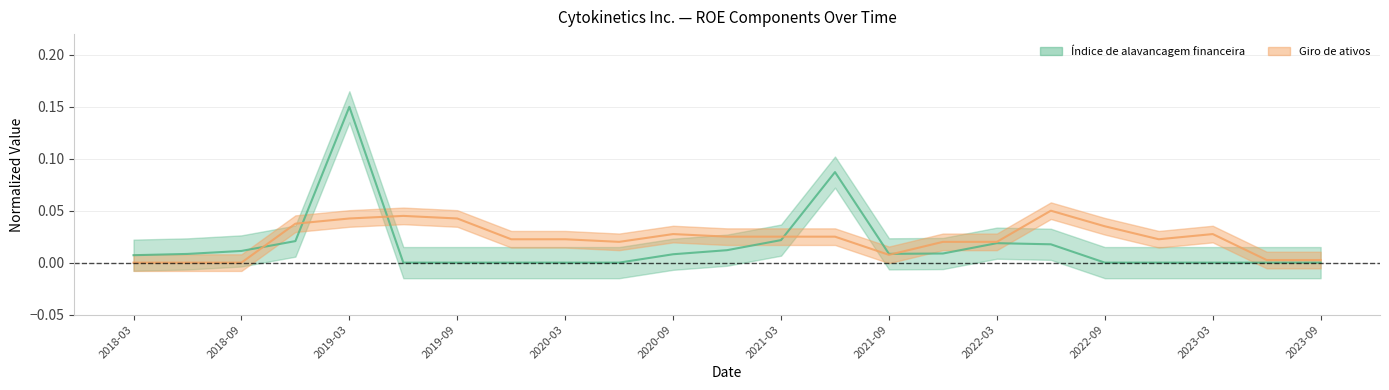

Where is the first local minimum for Índice de alavancagem financeira?

2021-09